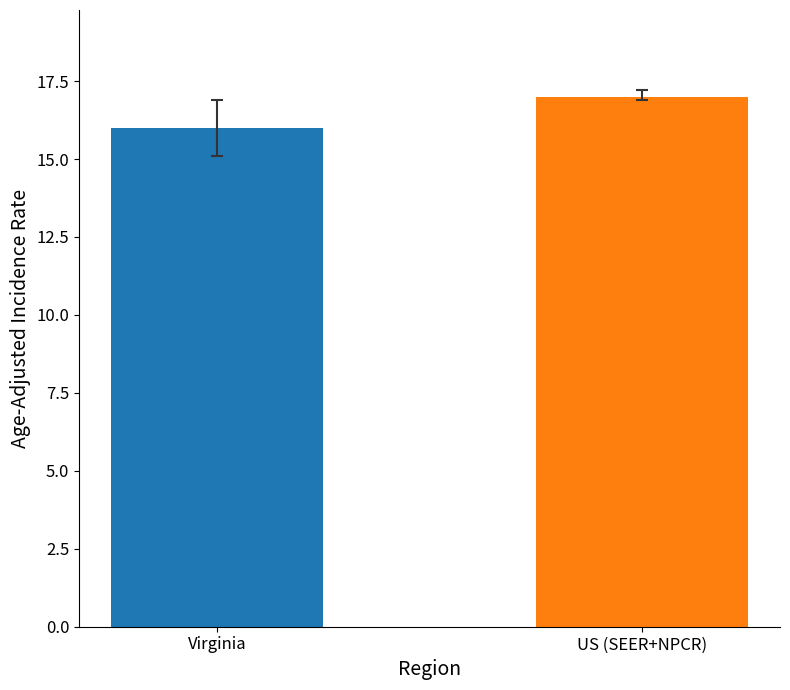

What is the label of the 1st bar from the right?

US (SEER+NPCR)